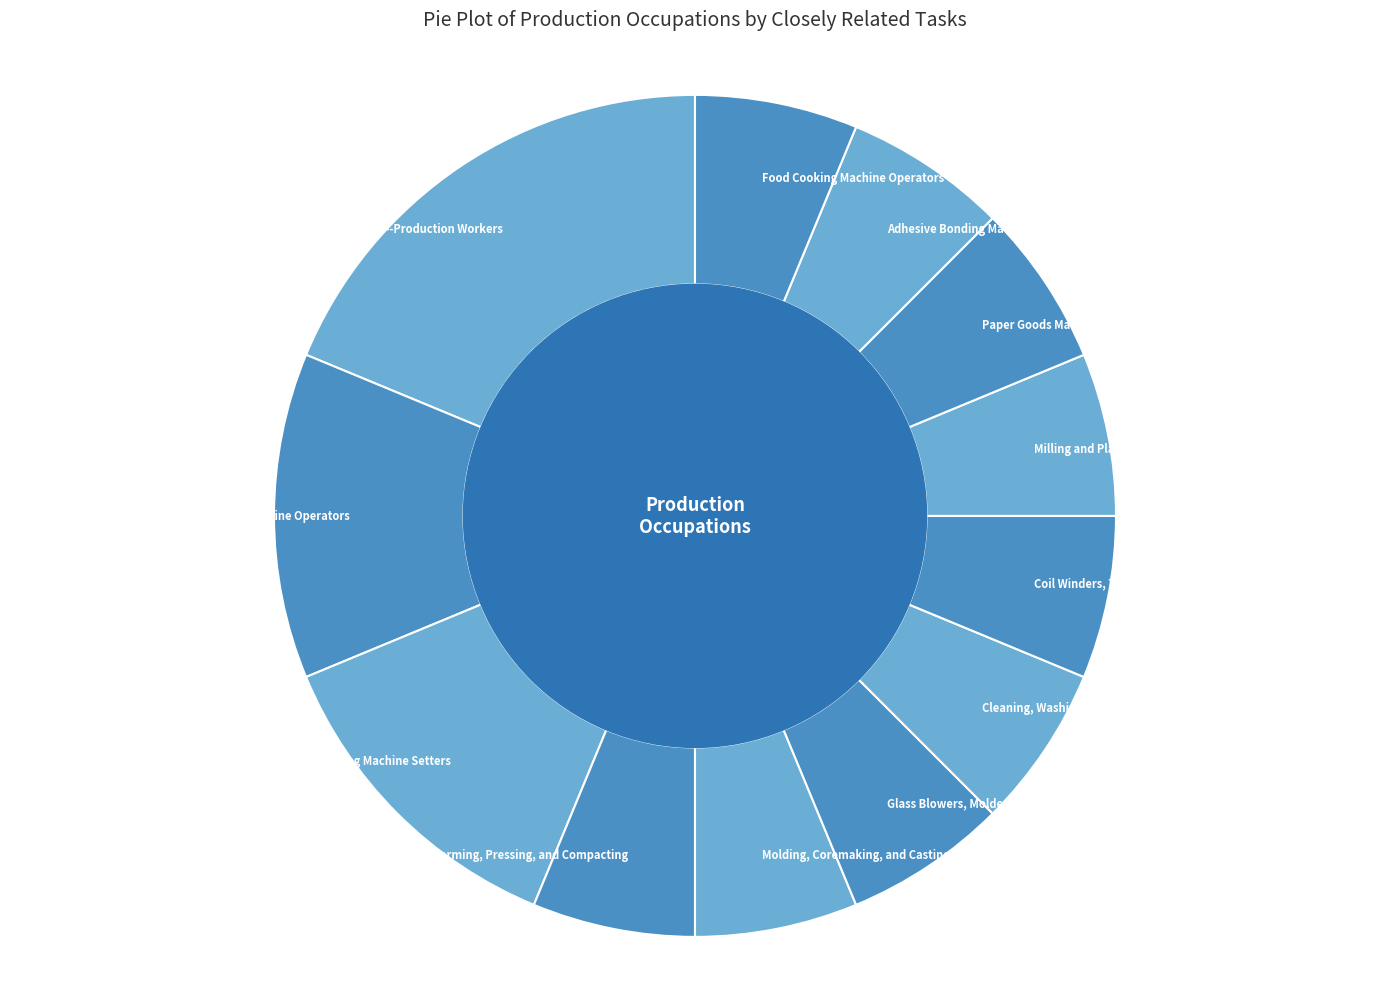

Approximately how many times larger is the value at Coil Winders, Tapers, and Finishers compared to Paper Goods Machine Setters?

1.0